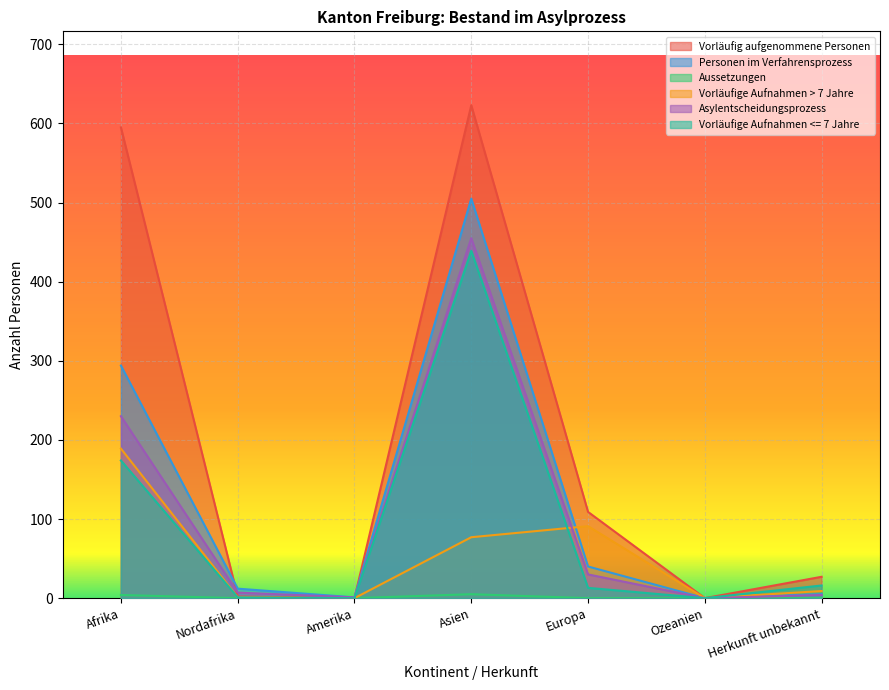

Which series ends up on top after the final intersection of Vorläufige Aufnahmen > 7 Jahre and Asylentscheidungsprozess?

Vorläufige Aufnahmen > 7 Jahre